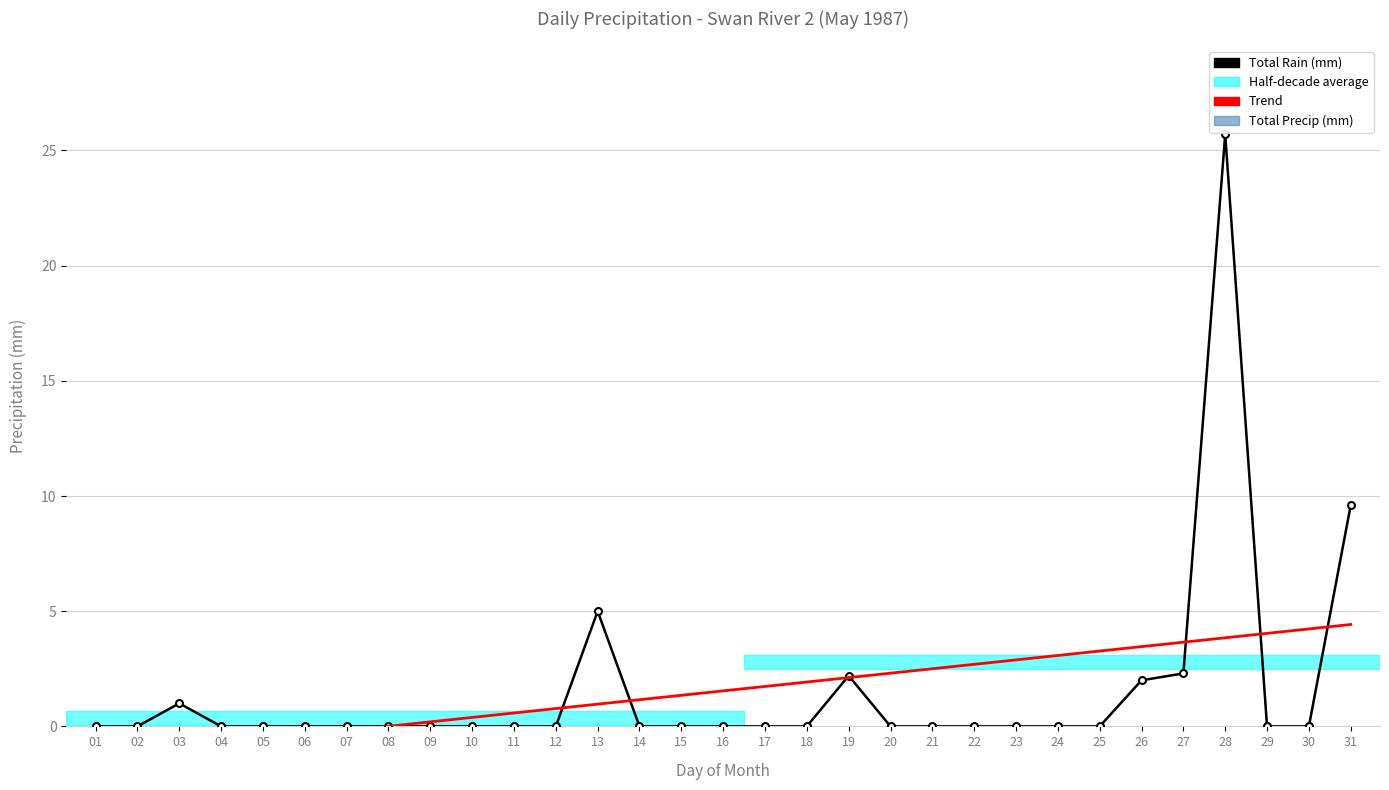

Is this an area chart (filled region under the line)?

No